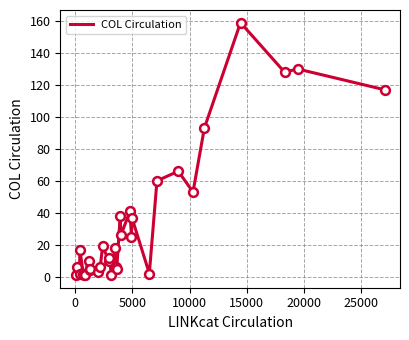

What is the difference between the maximum and minimum values?

158